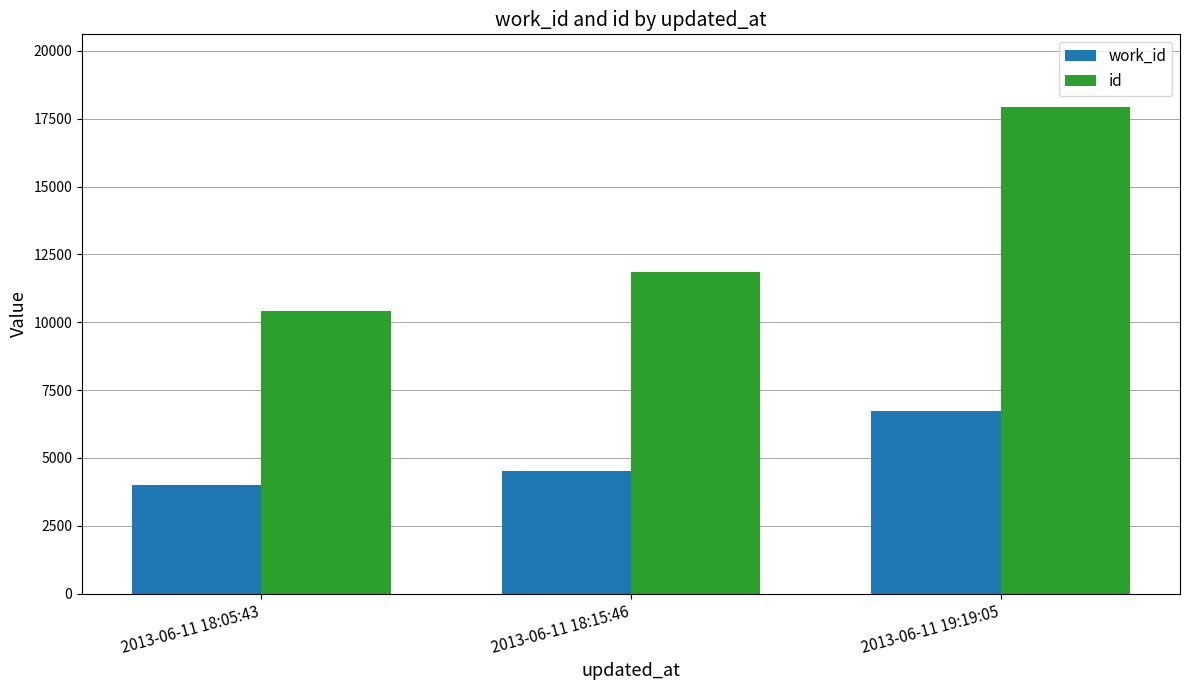

At which category is the sum across all series the highest?

2013-06-11 19:19:05